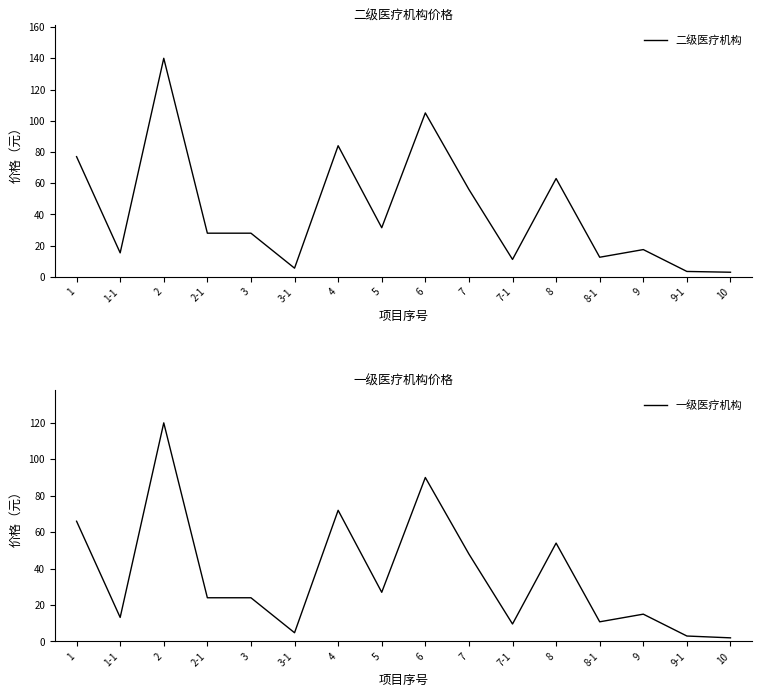

What is the highest value of the 二级医疗机构 series?

140.0